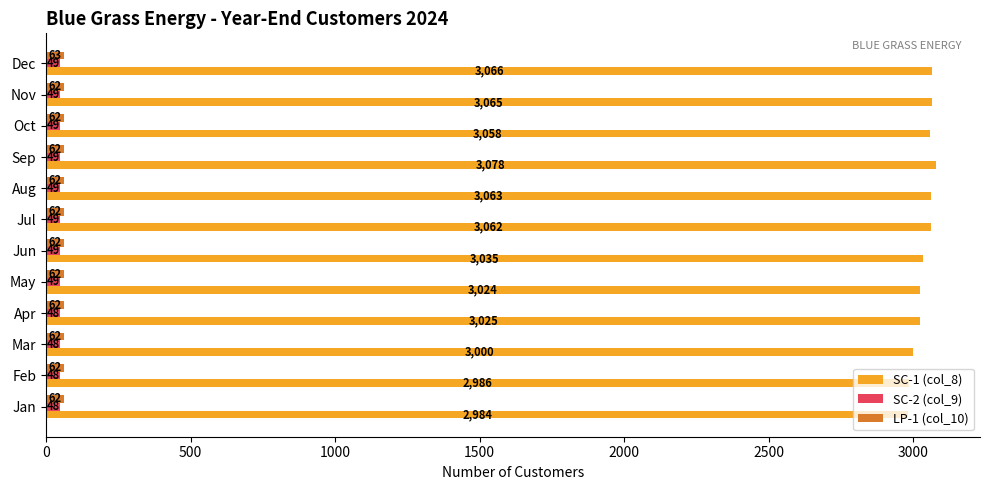

What is the sum of the LP-1 (col_10) values at Sep and Nov?

124